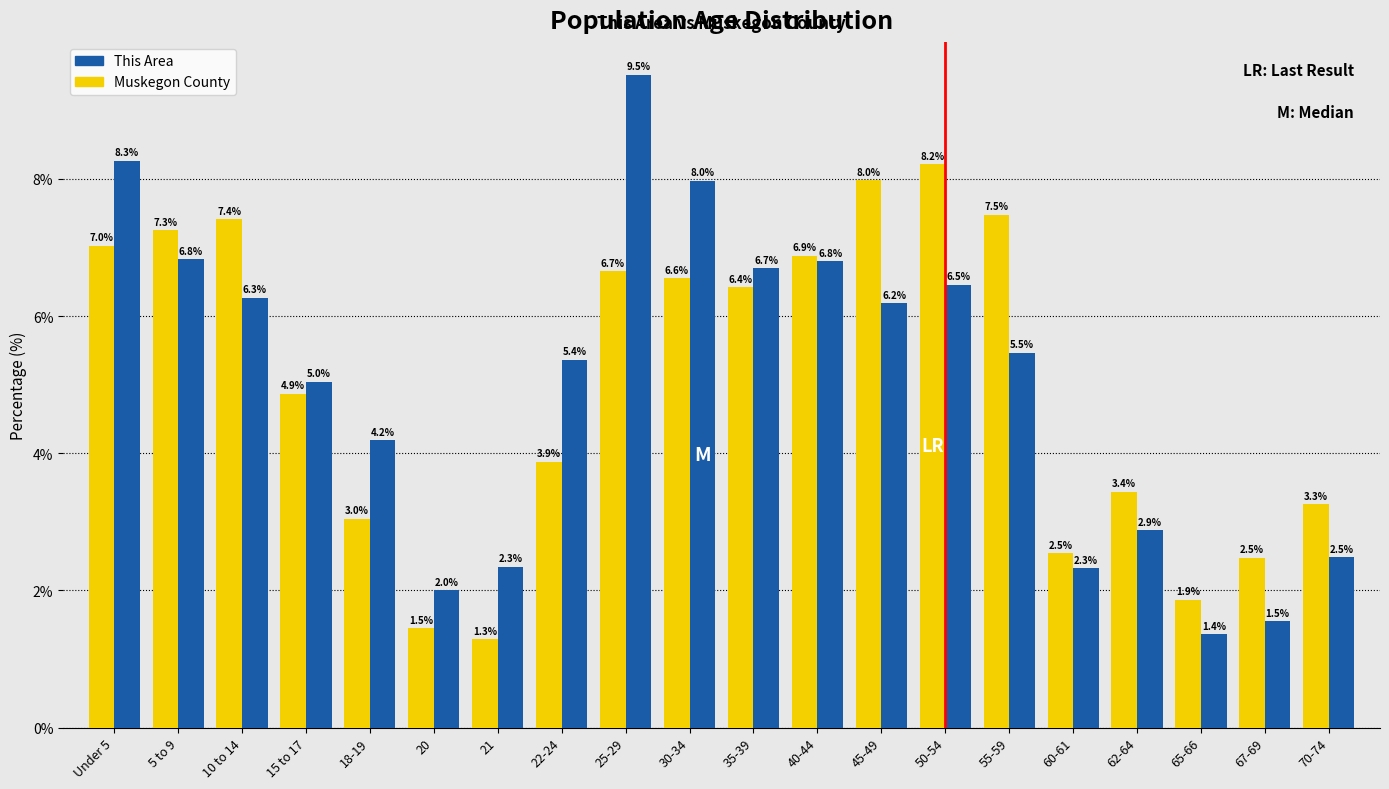

The value of This Area at 30-34 is 3.9. True or false?

False